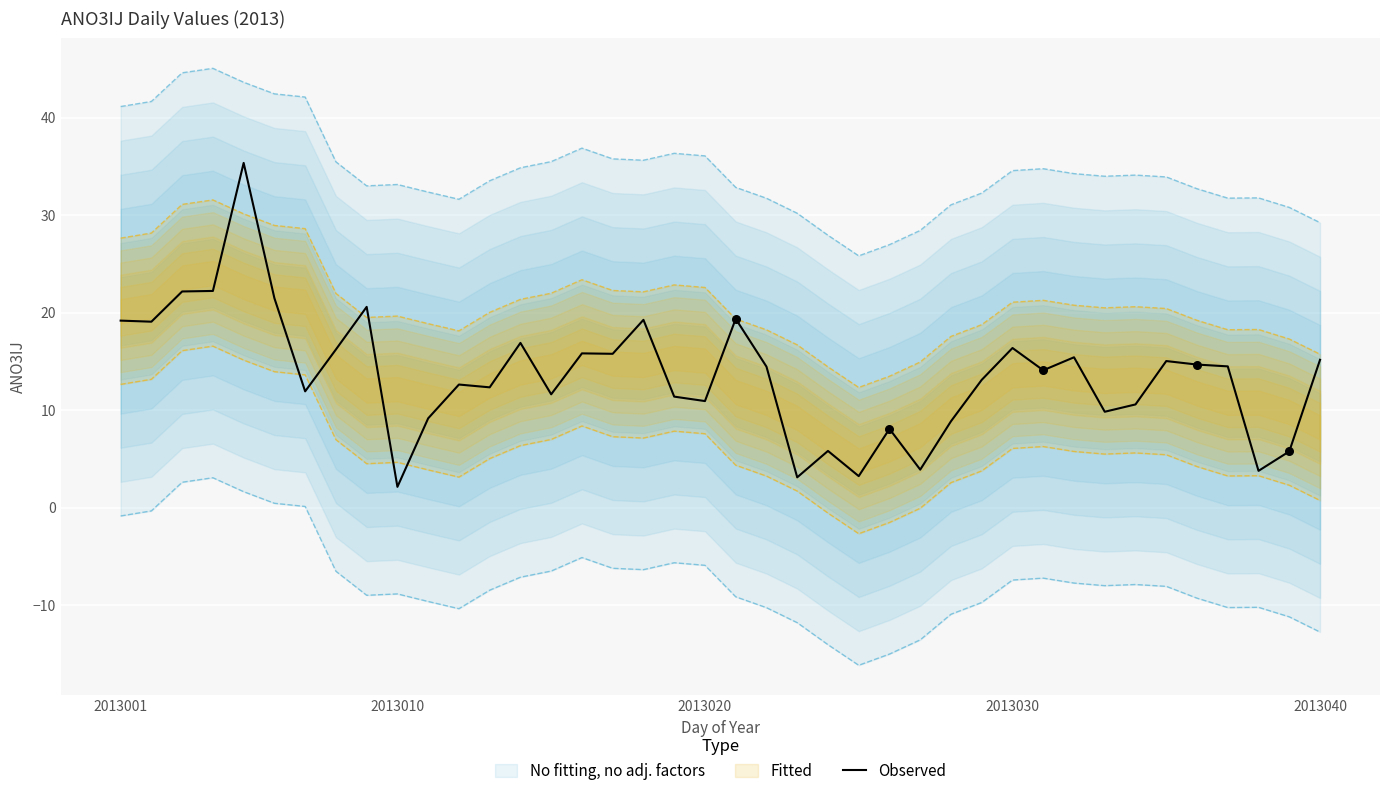

Between 31 and 38, which is larger?

31